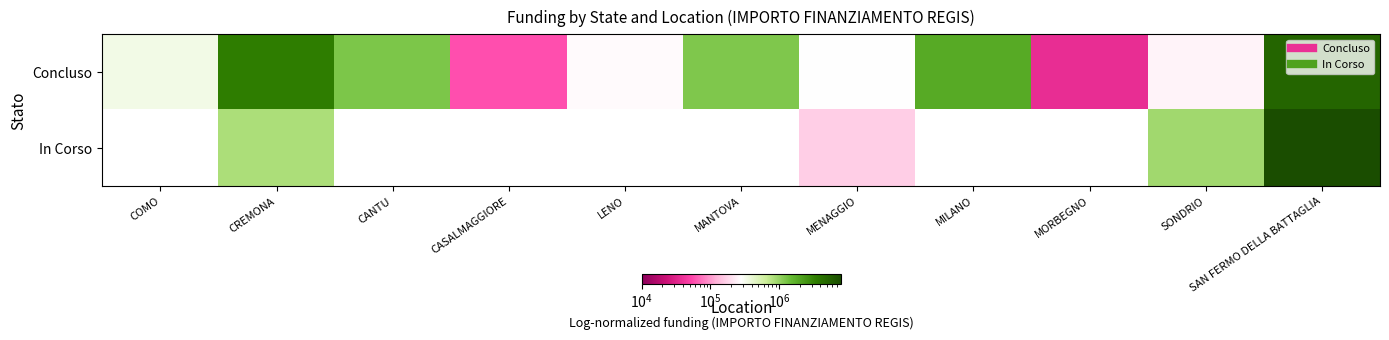

At which category is the sum across all series the highest?

SAN FERMO DELLA BATTAGLIA